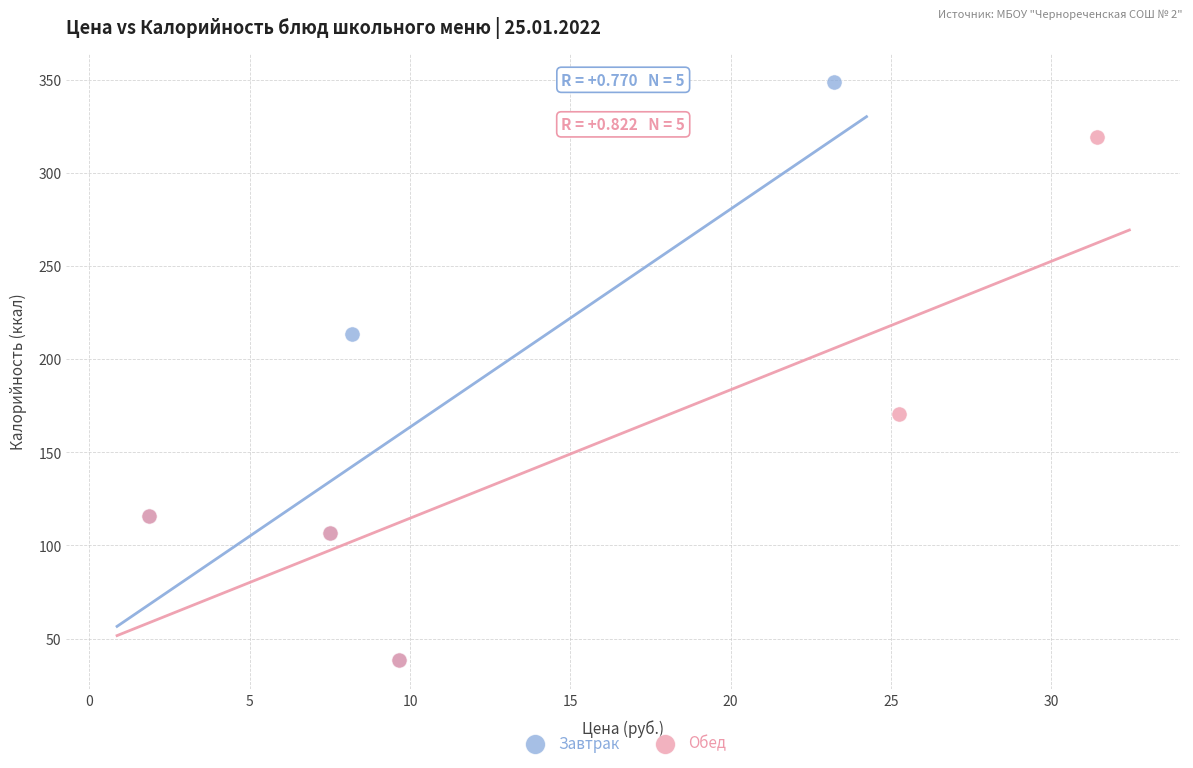

Which series contains the highest Y value?

Завтрак